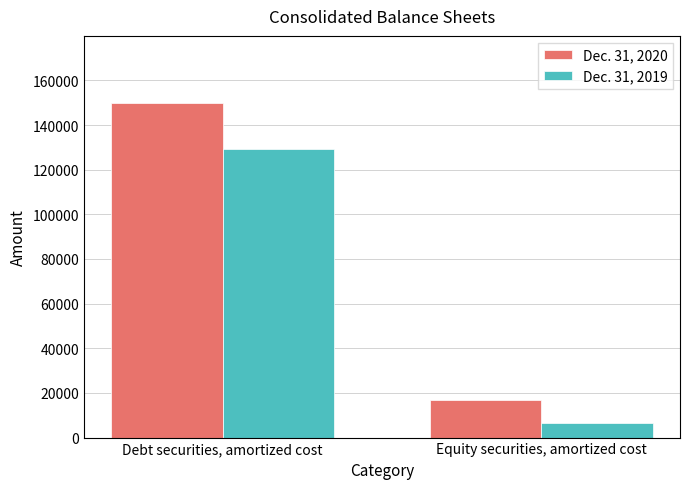

Which category has the lowest value in the Dec. 31, 2020 series?

Equity securities, amortized cost